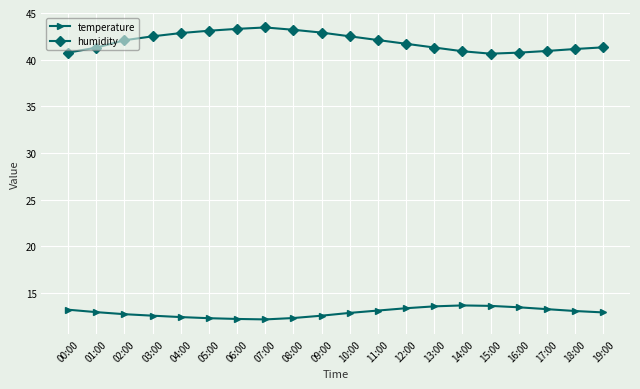

The value of humidity at 00:00 is 40.8. True or false?

True